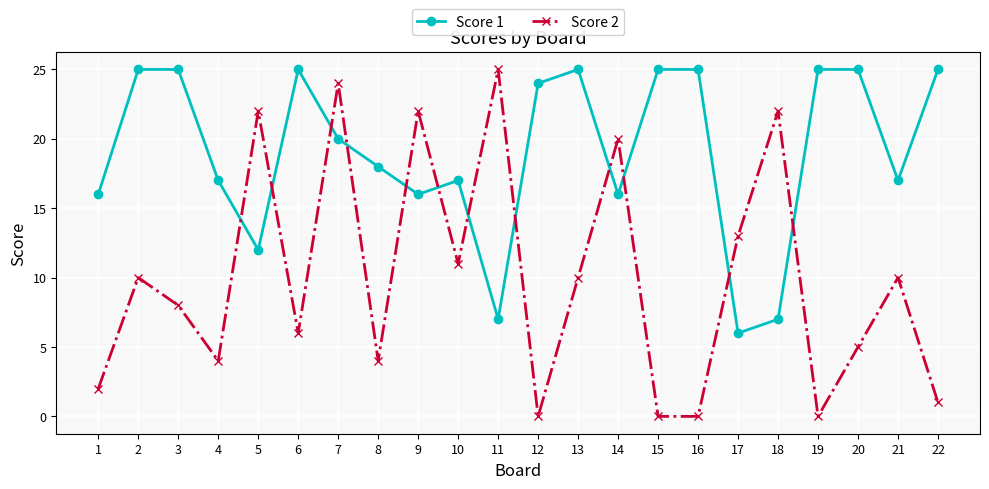

True or false: Score 2 has a value of 6 at 9.

False